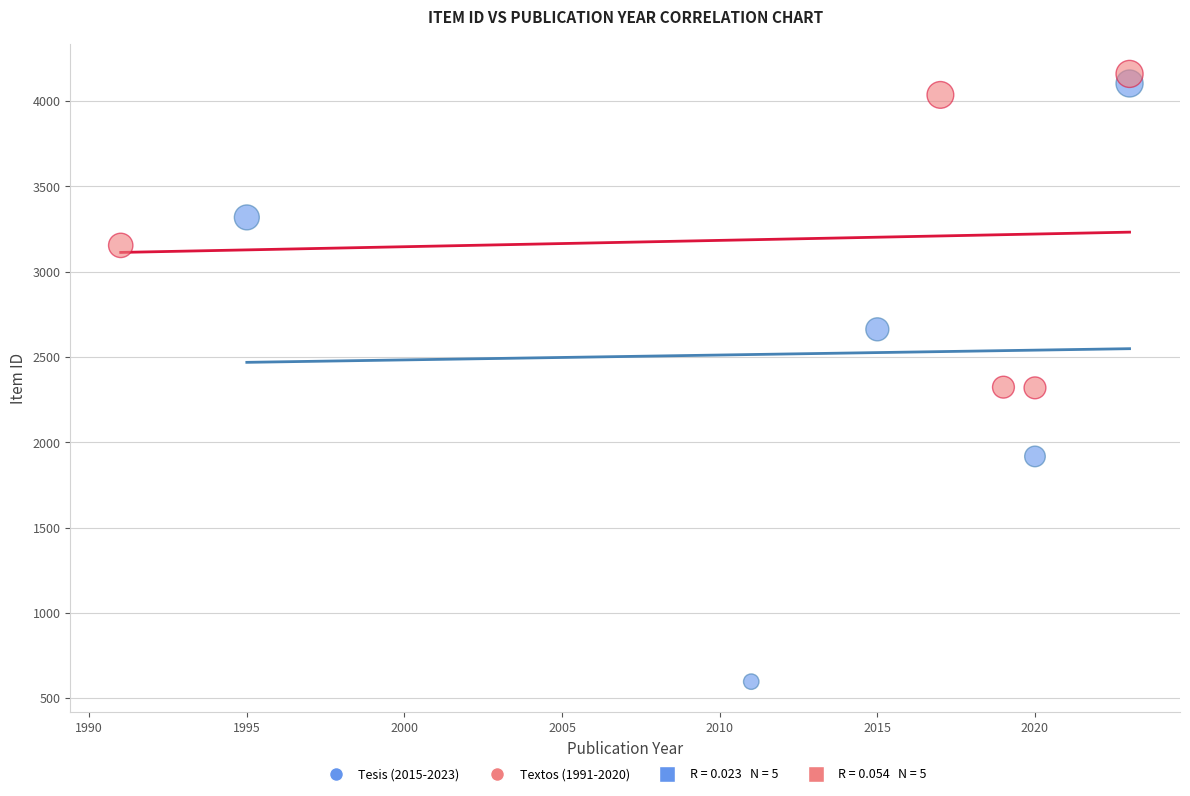

Which series has the largest Y range (max minus min)?

Tesis (2015-2023)